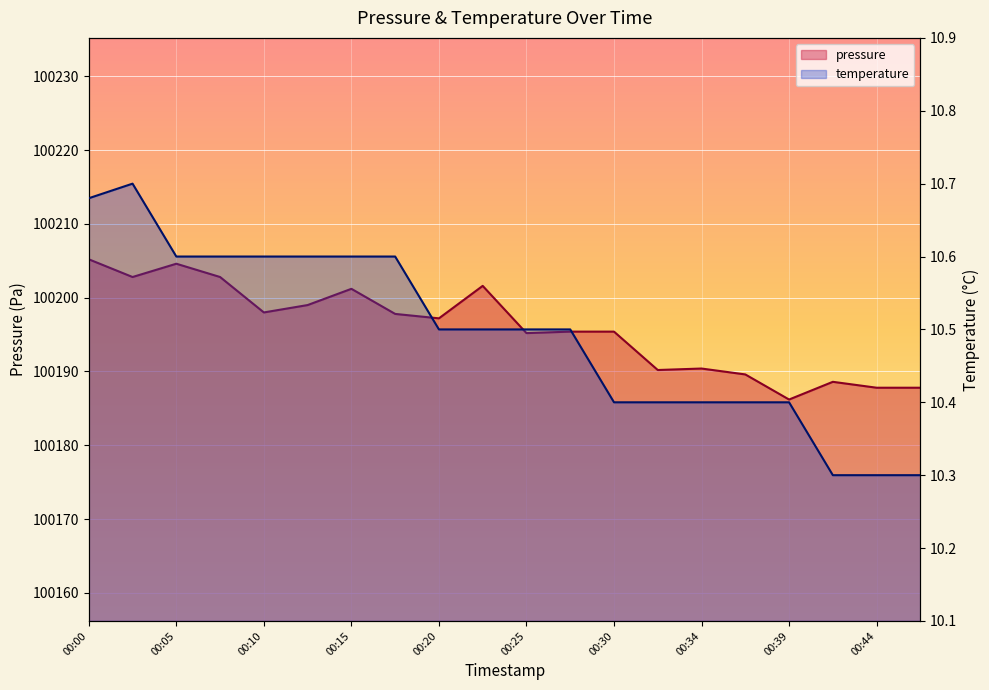

The temperature series shows 10.3 at 00:44. True or false?

True